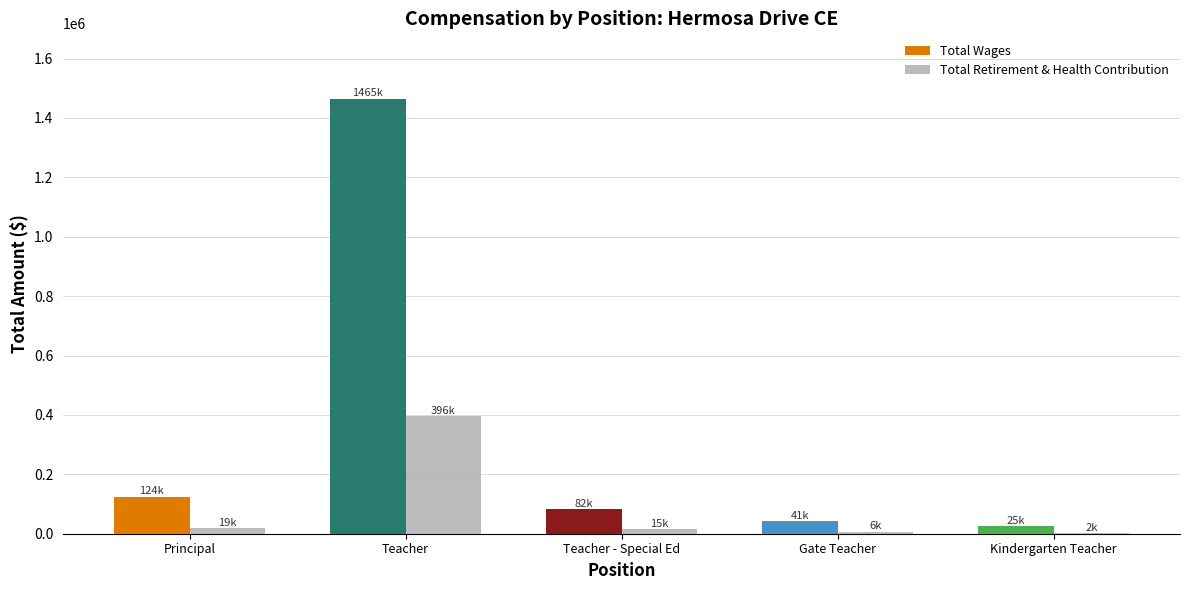

What is the sum of all Total Retirement & Health Contribution values?

438300